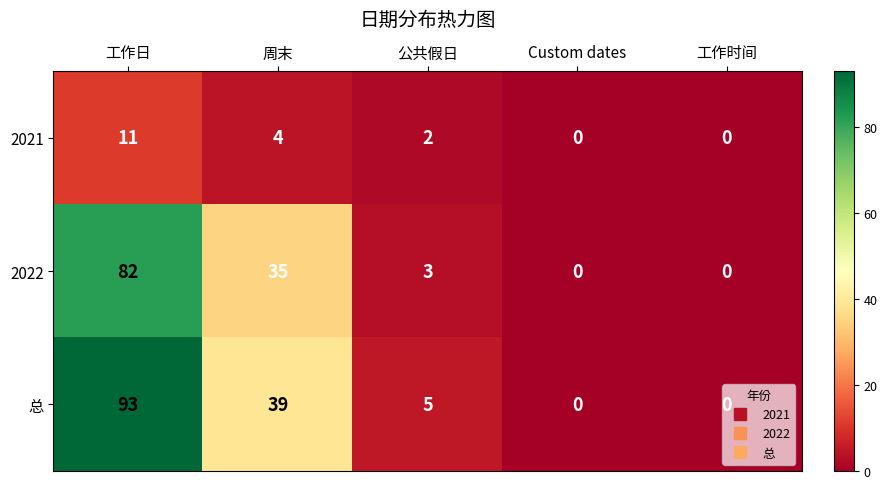

The value of 2022 at 周末 is 35. True or false?

True